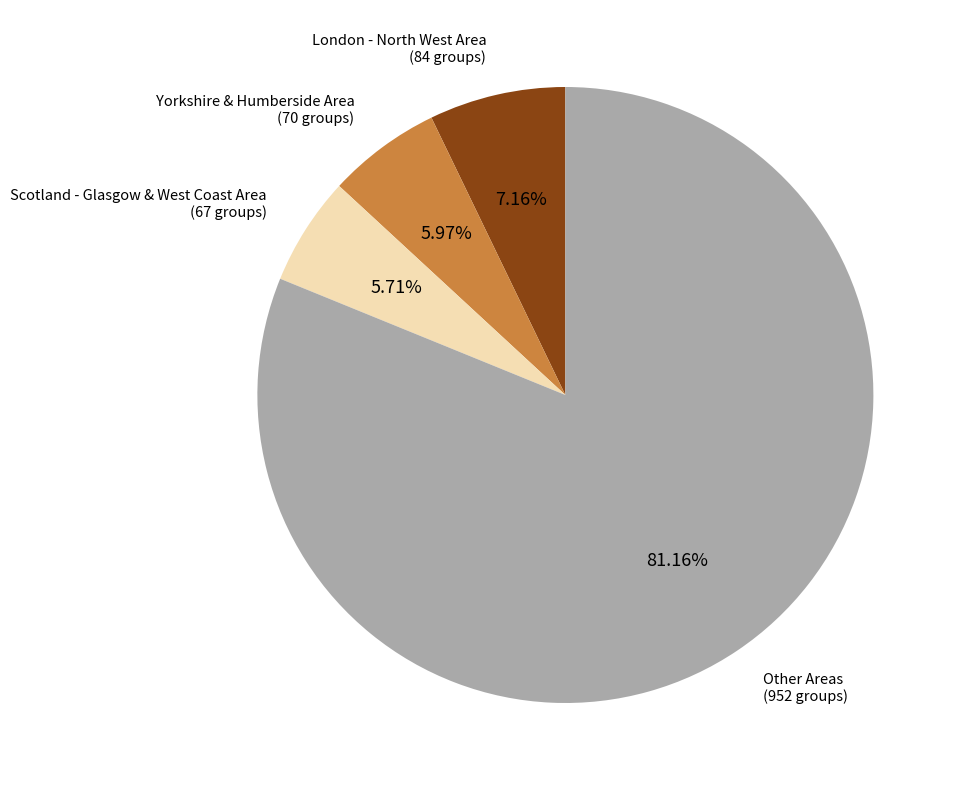

Does any single category account for the majority?

Yes